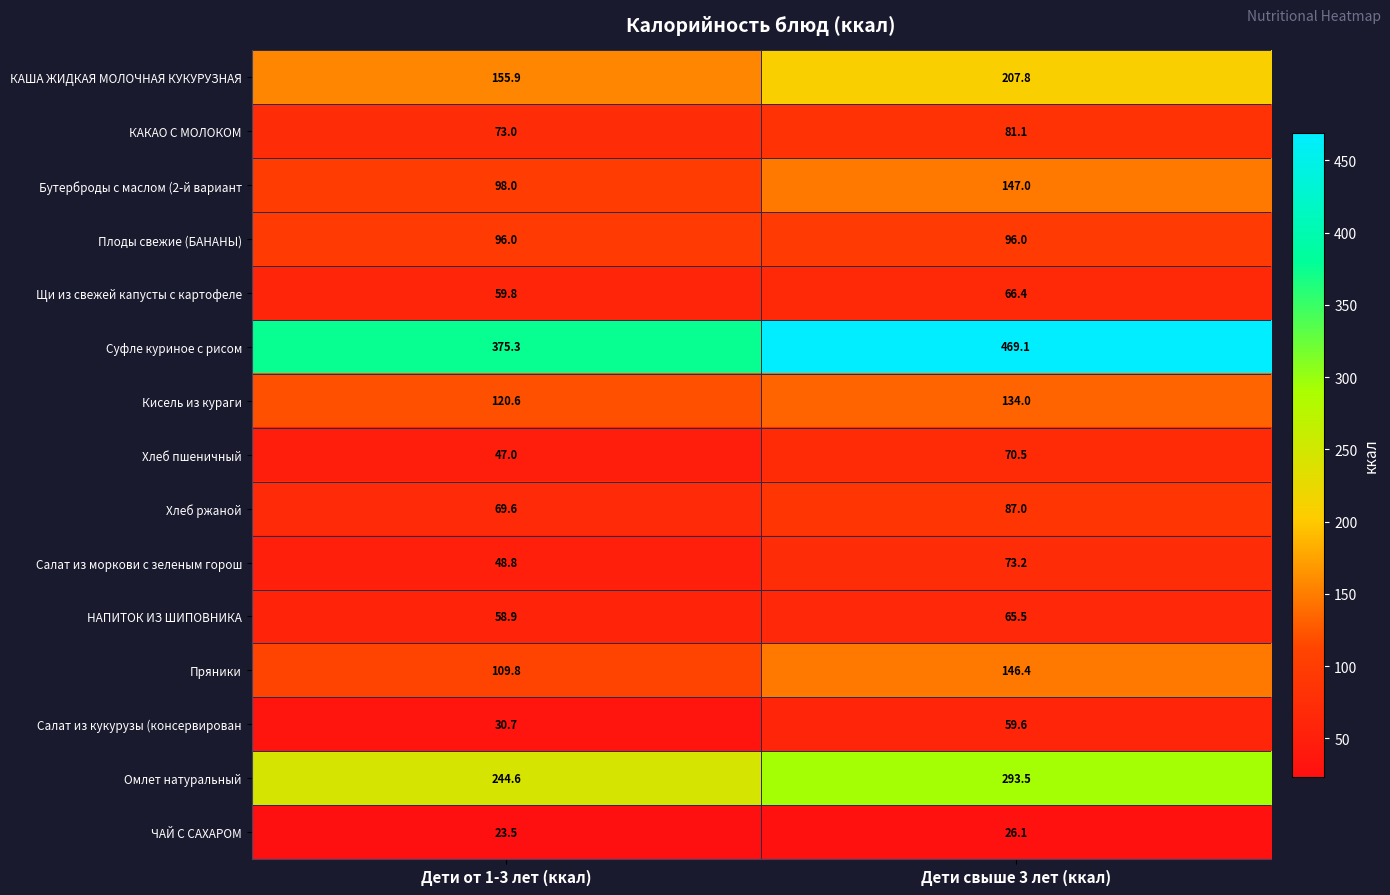

What is the total value across all series at Дети свыше 3 лет (ккал)?

2023.2